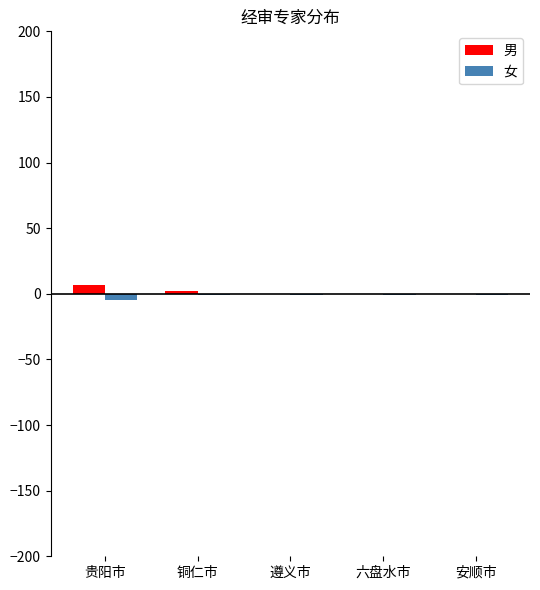

What is the total value across all series at 六盘水市?

-1